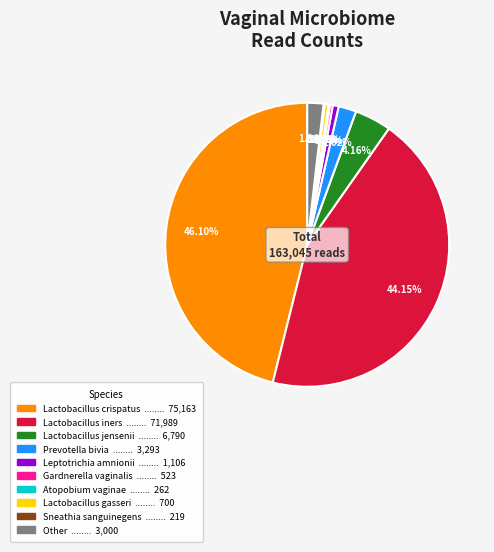

What portion of the pie excludes Lactobacillus jensenii?

95.8%